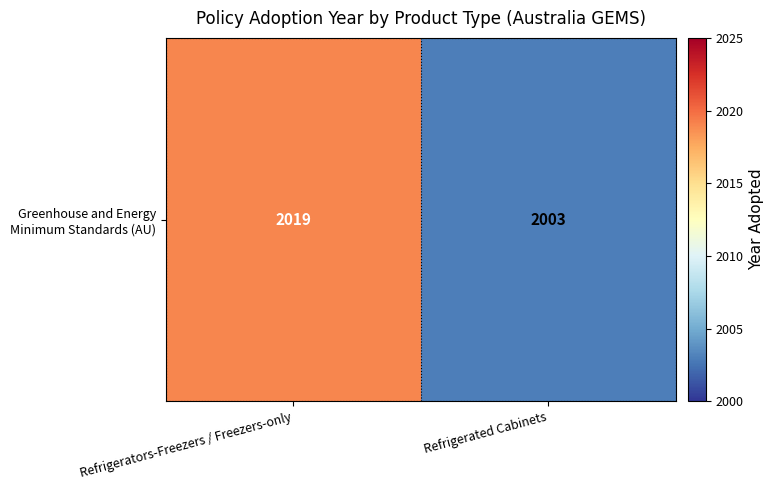

Rank the categories by value from lowest to highest.

Refrigerated Cabinets, Refrigerators-Freezers / Freezers-only